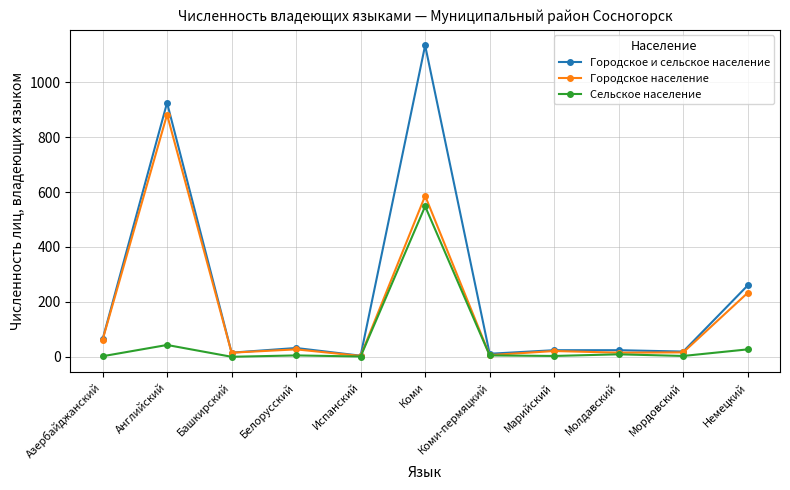

Which series changed the most between Коми-пермяцкий and Немецкий?

Городское и сельское население